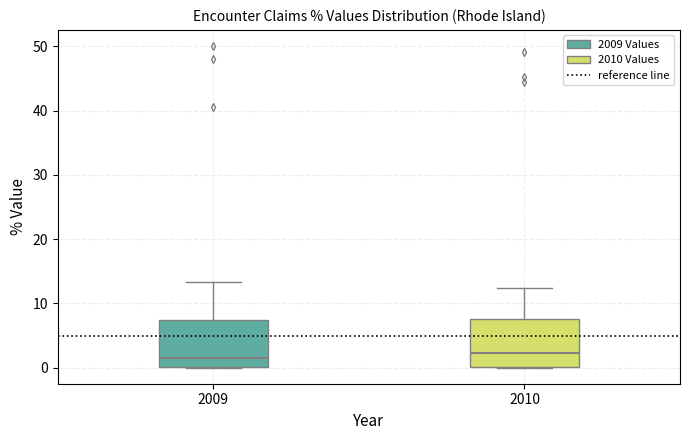

Reading left to right, read every box against the y-axis: the position of its median line, the range the box covers, and the ends of its whiskers. The values are not printed on the chart, so give them approximately, as read against the axis.

2009: median 2, box 0 to 7, whiskers 0 to 13
2010: median 2, box 0 to 8, whiskers 0 to 12